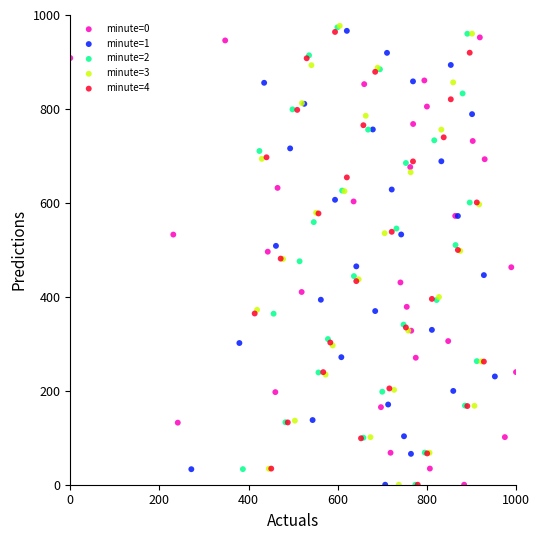

What are all the series names shown in the legend?

minute=0, minute=1, minute=2, minute=3, minute=4